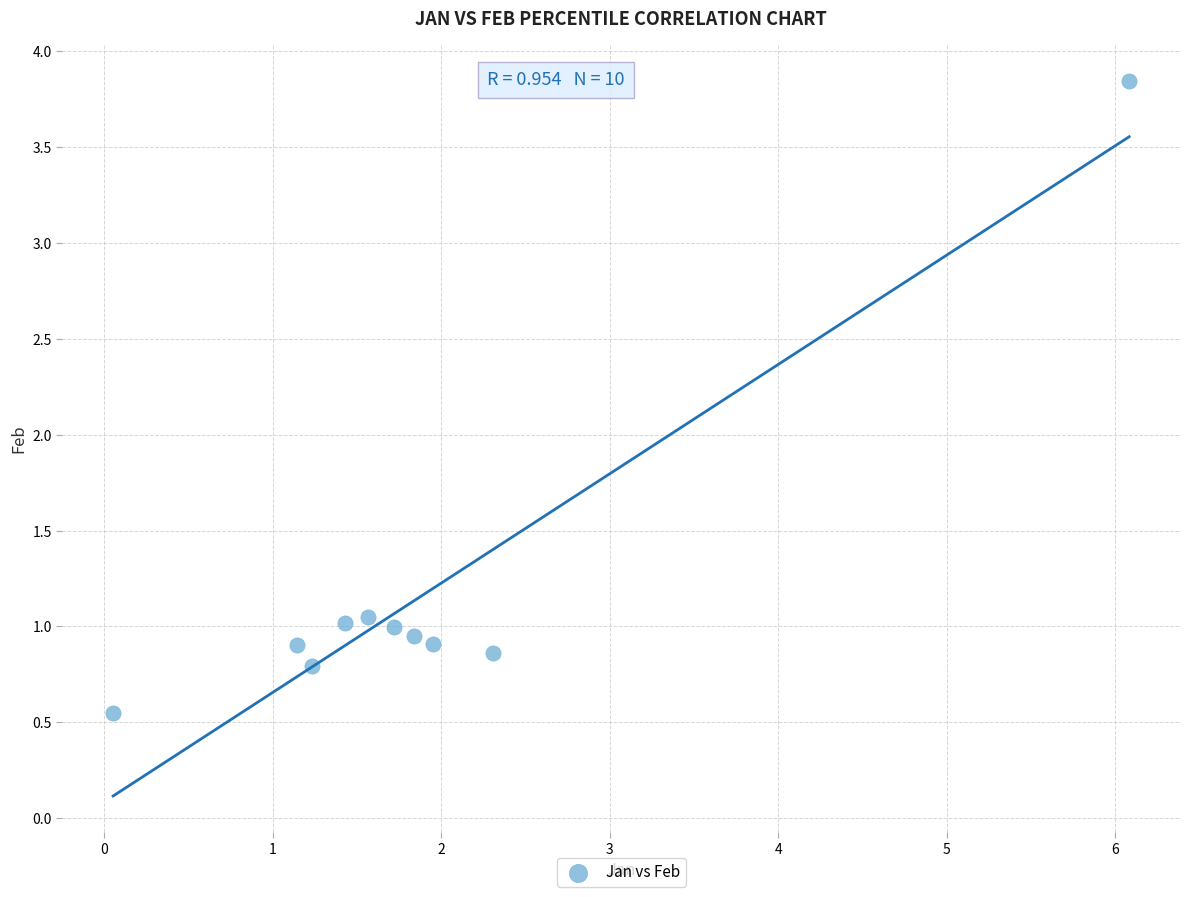

What is the range of Y values (max minus min)?

3.3